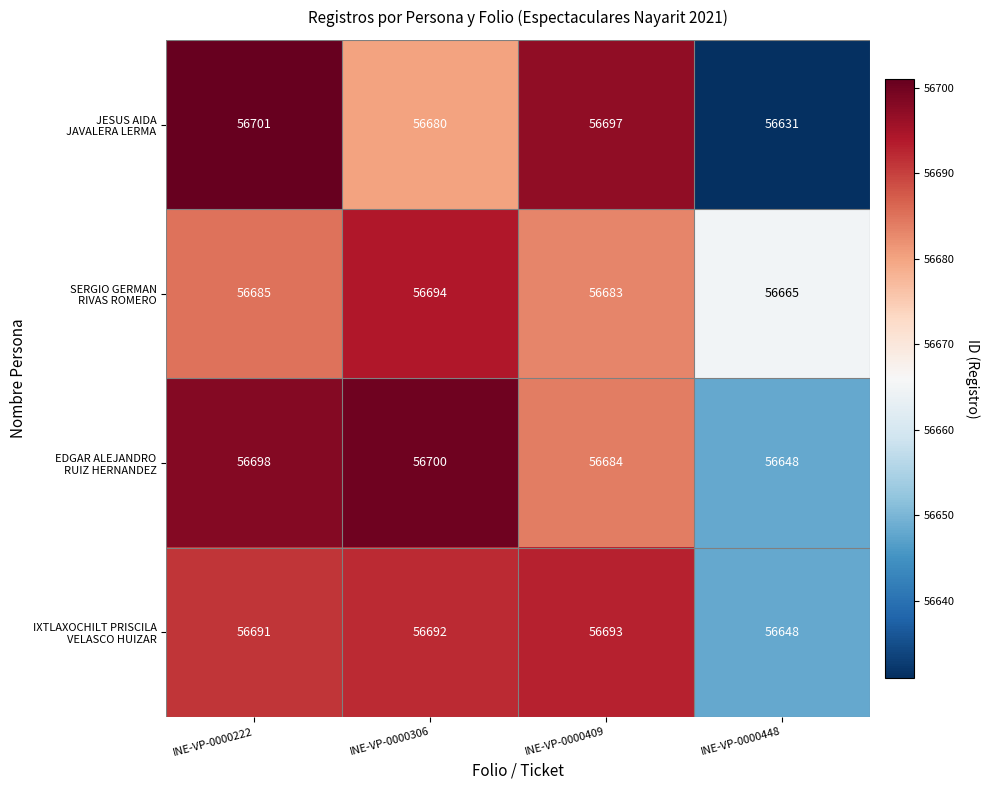

What is the spread (max minus min) of values at INE-VP-0000306?

20